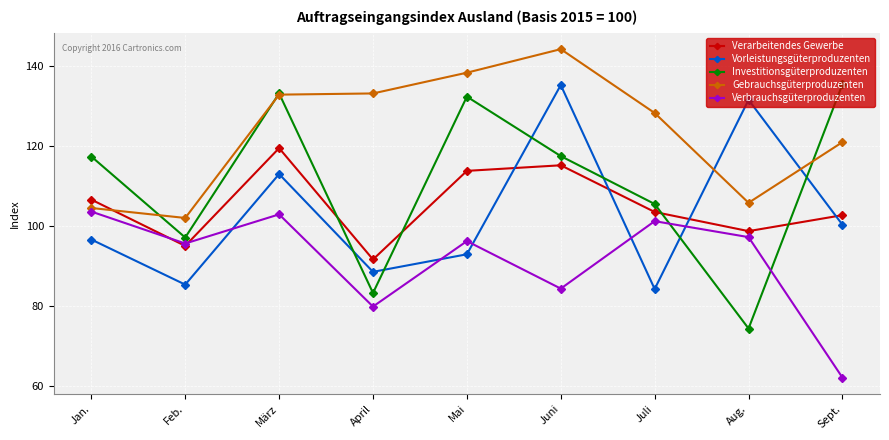

What position from the right is Juni?

4